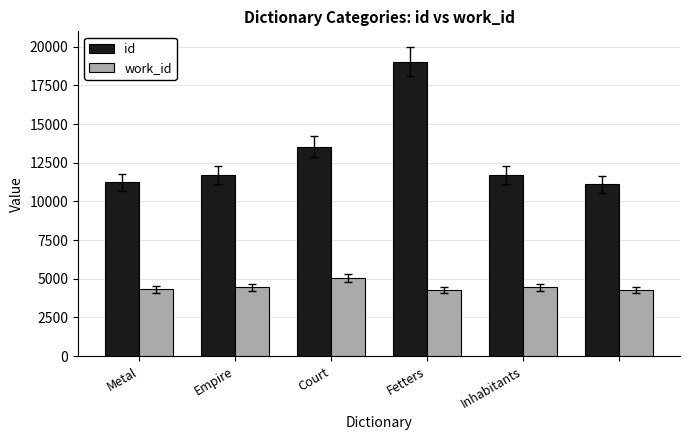

What is the minimum value for work_id?

4263